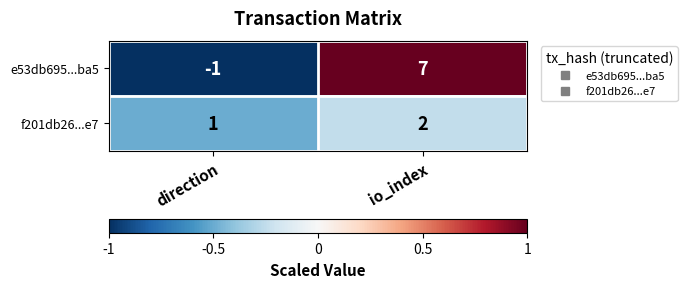

What is the difference between the e53db695...ba5 values at io_index and direction?

8